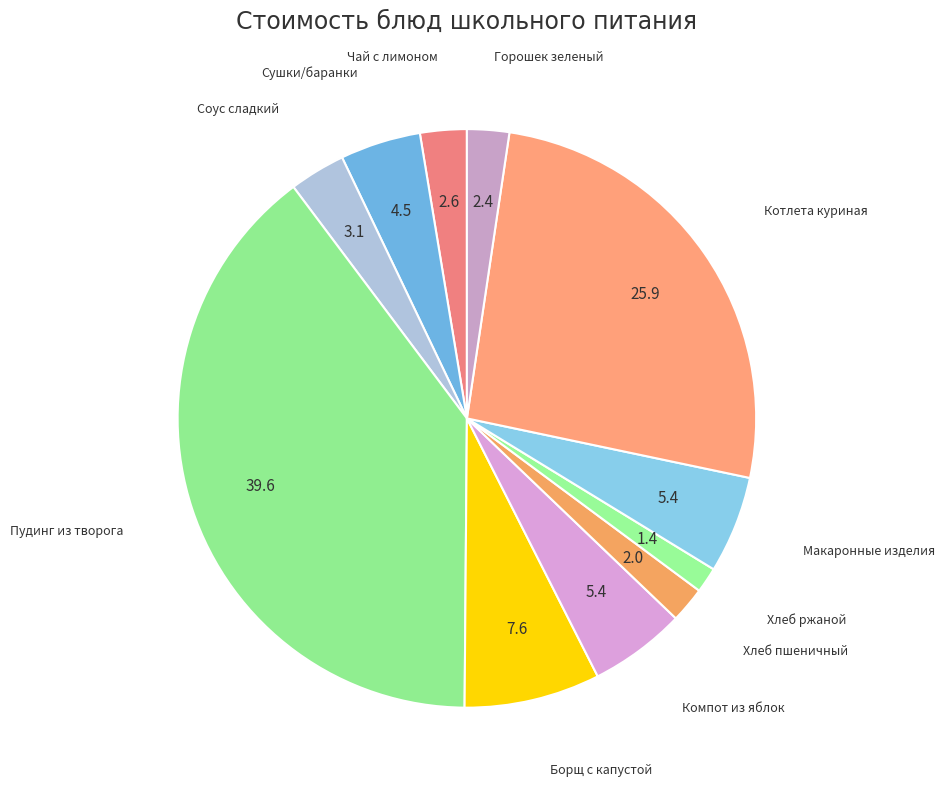

Which category has the smallest portion of the pie?

Хлеб ржаной